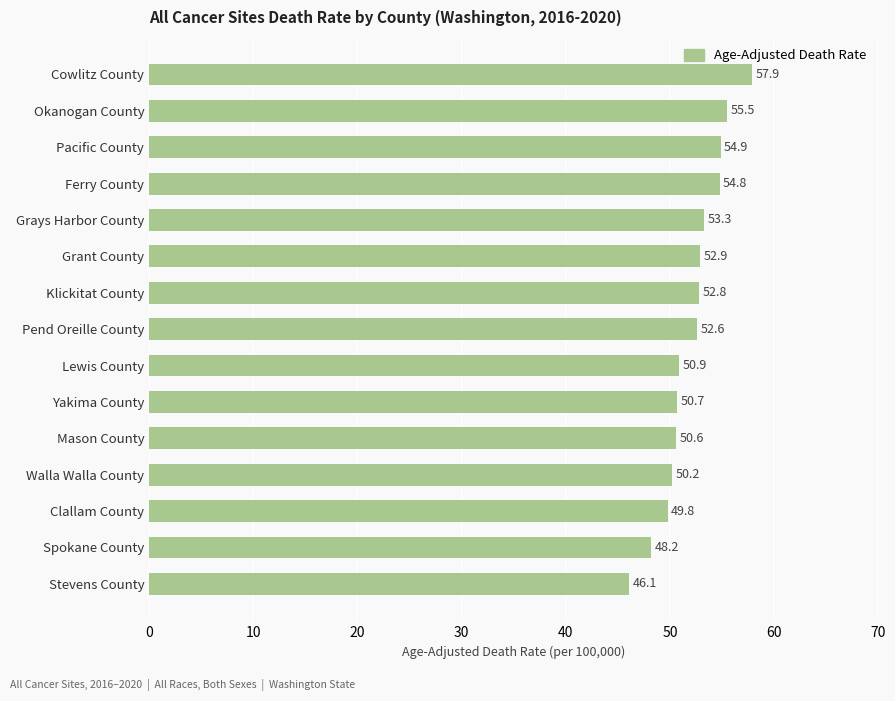

What position from the top is Walla Walla County?

12